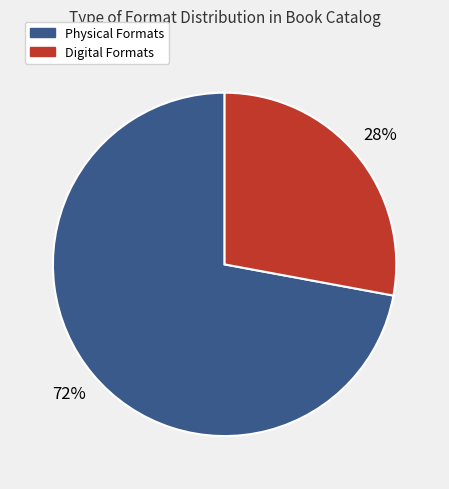

To the nearest percent, what is the difference between the largest and smallest slice percentages?

44%